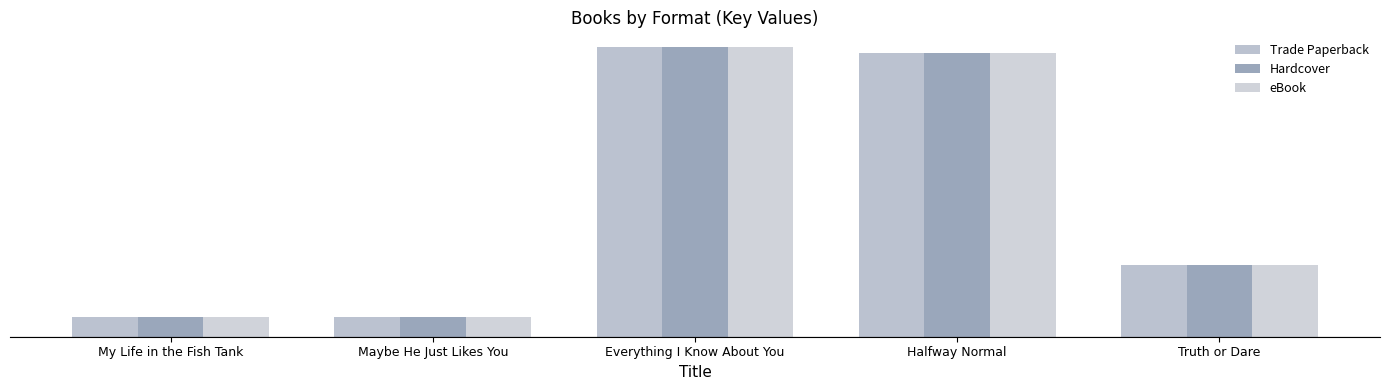

Which category has the highest value in the Hardcover series?

Everything I Know About You